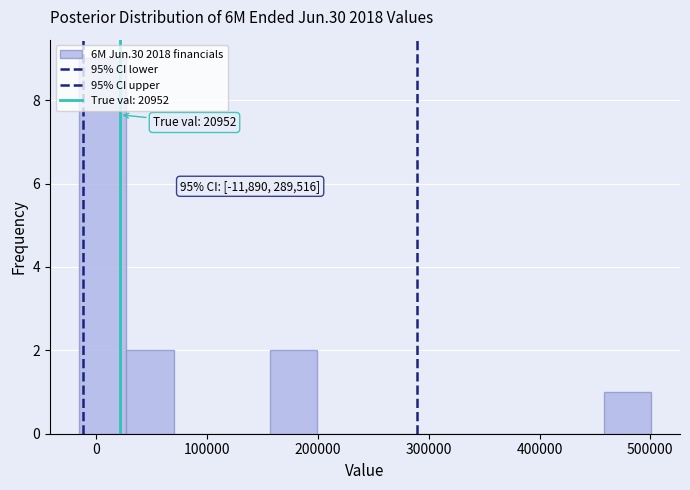

Over which range of the x-axis is the bar tallest?

-20000 to 30000